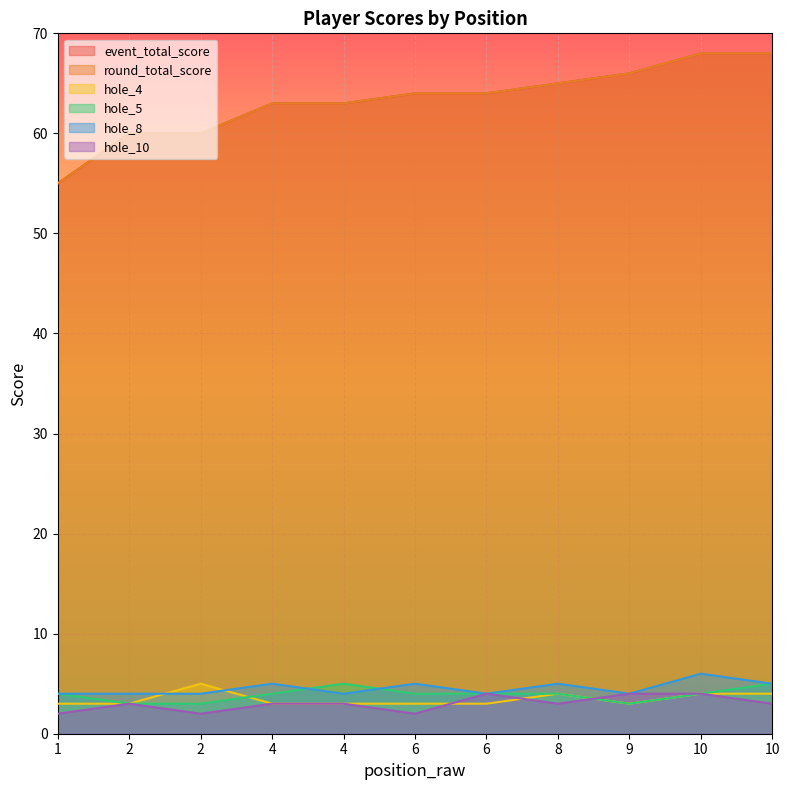

List the series in order of their peak value, highest first.

event_total_score, round_total_score, hole_8, hole_4, hole_5, hole_10